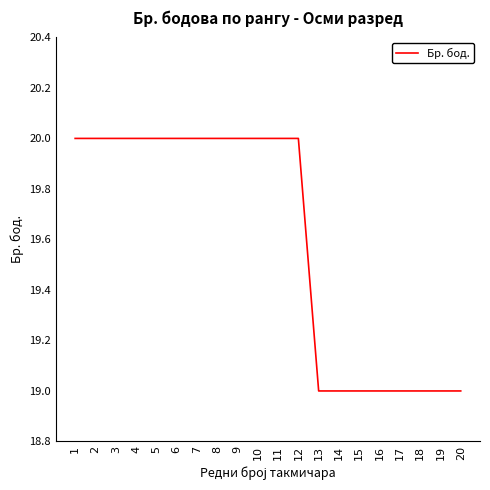

Reading left to right, transcribe all the data shown in this chart.

20	20	20	20	20	20	20	20	20	20	20	20	19	19	19	19	19	19	19	19